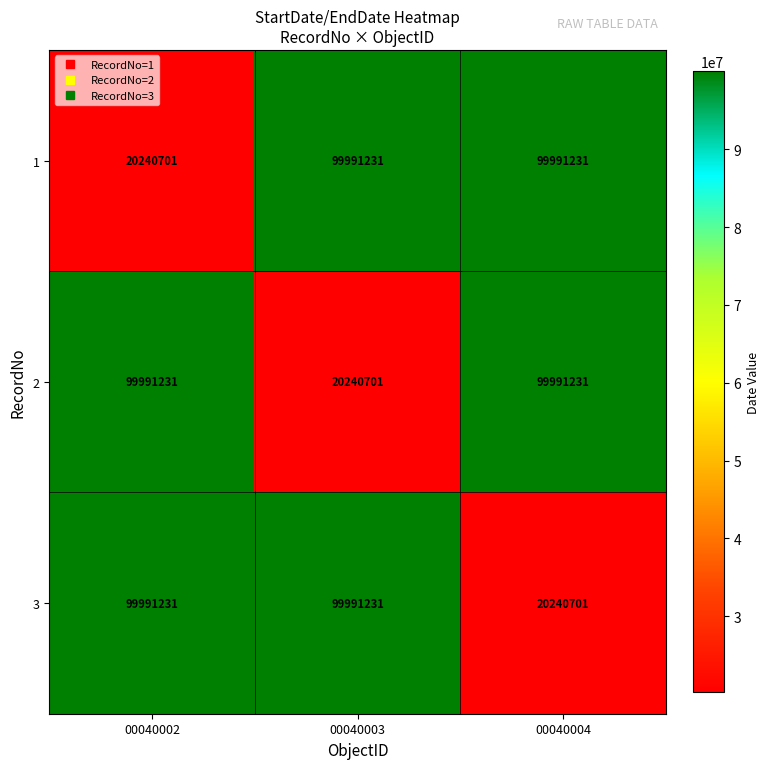

Reading left to right, list all the values displayed in this chart.

1: 00040002=20240701	00040003=99991231	00040004=99991231
2: 00040002=99991231	00040003=20240701	00040004=99991231
3: 00040002=99991231	00040003=99991231	00040004=20240701